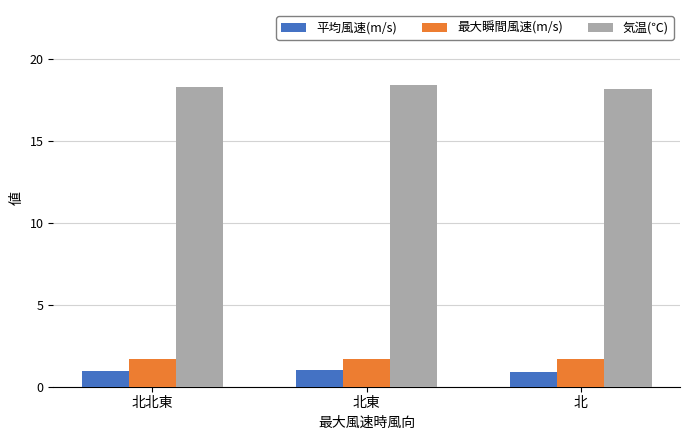

What is the difference between the maximum and minimum values in the 気温(℃) series?

0.2